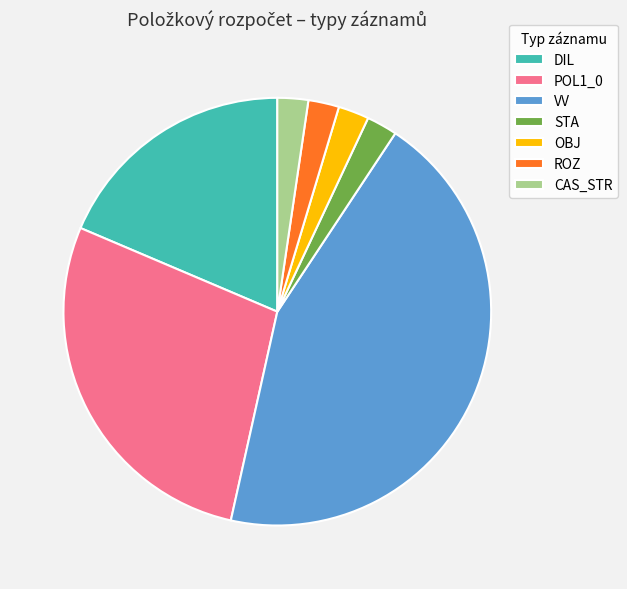

Do CAS_STR and DIL together represent more than half of the pie?

No